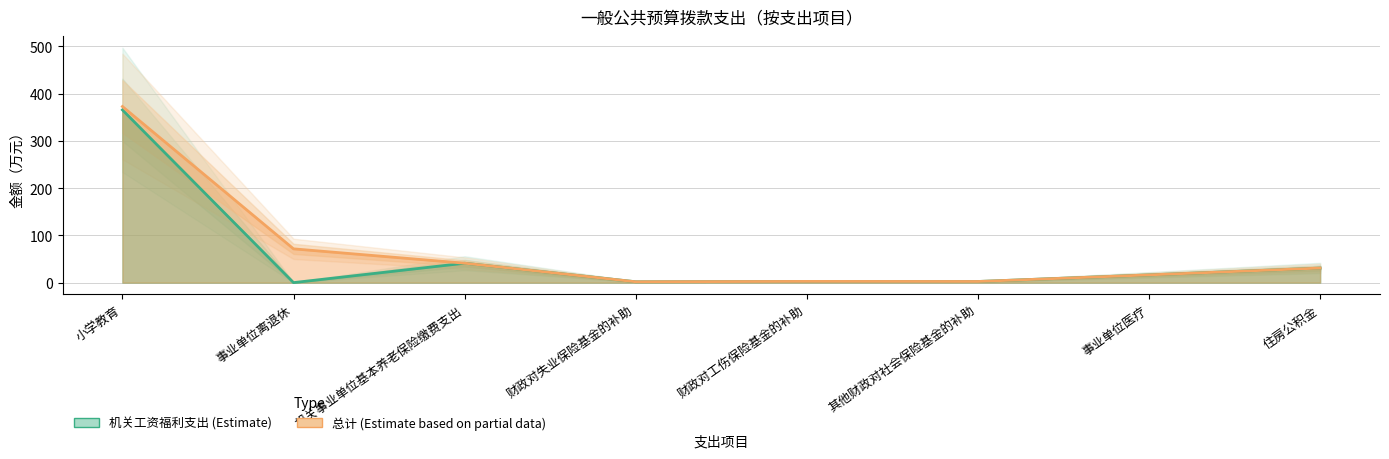

Rank the series at 住房公积金 from lowest to highest value.

机关工资福利支出 (Estimate), 总计 (Estimate based on partial data)